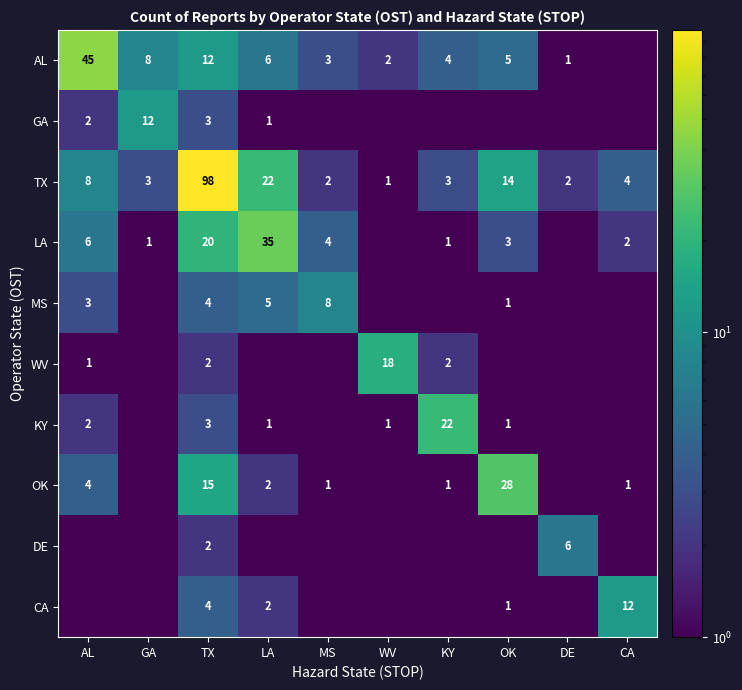

What is the sum of all TX values?

157.0